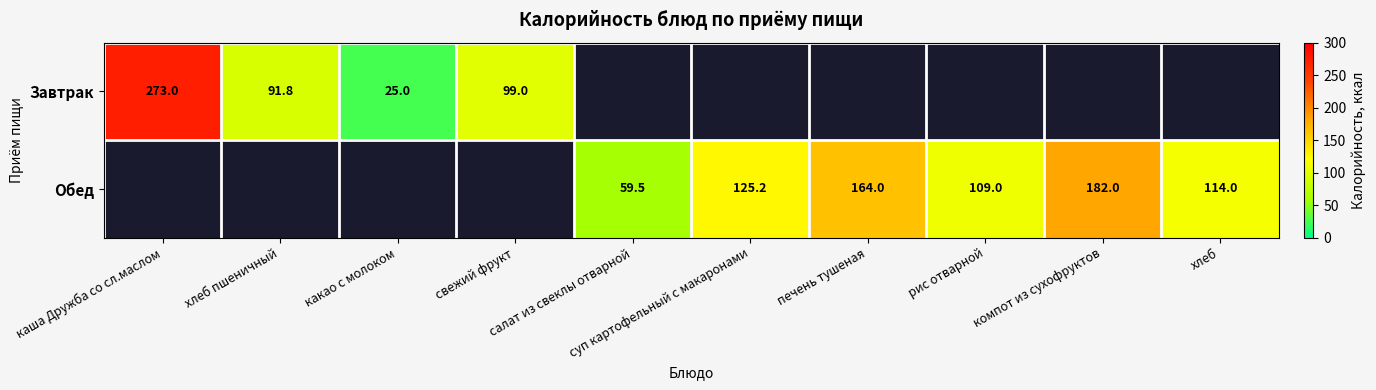

What is the difference between the Обед values at печень тушеная and компот из сухофруктов?

18.0